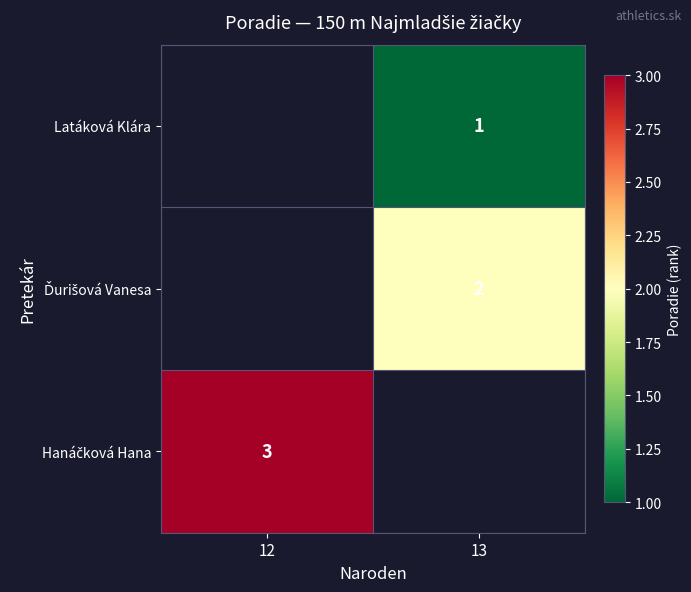

Is it true that Hanáčková Hana equals 4.7 at 12?

False